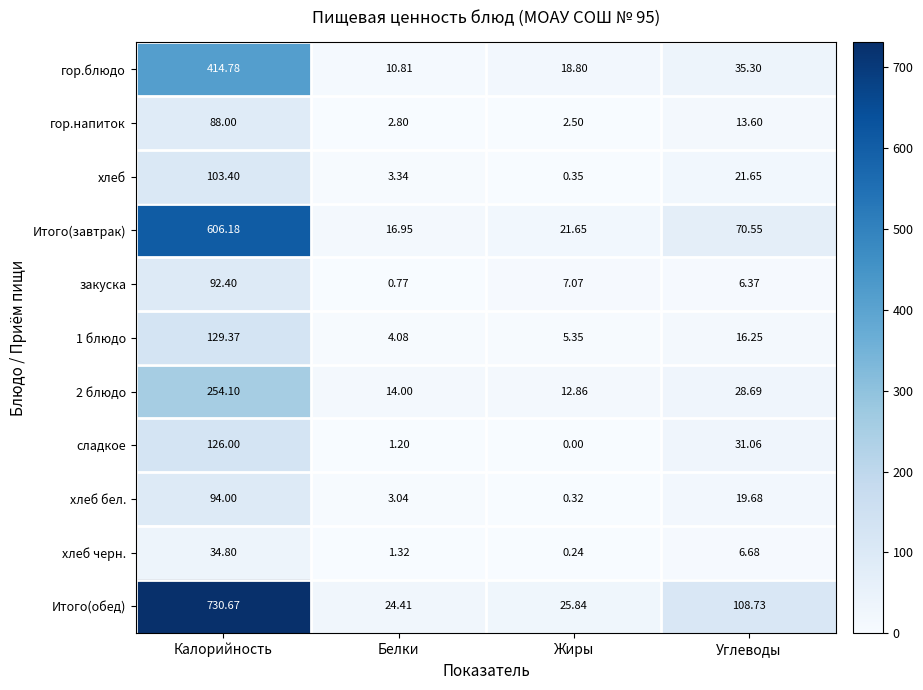

How many data points in хлеб бел. are less than 19?

2